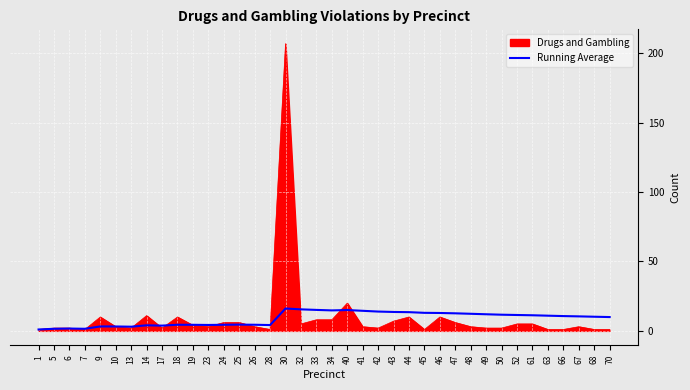

What is the maximum value shown in the chart?

207.0